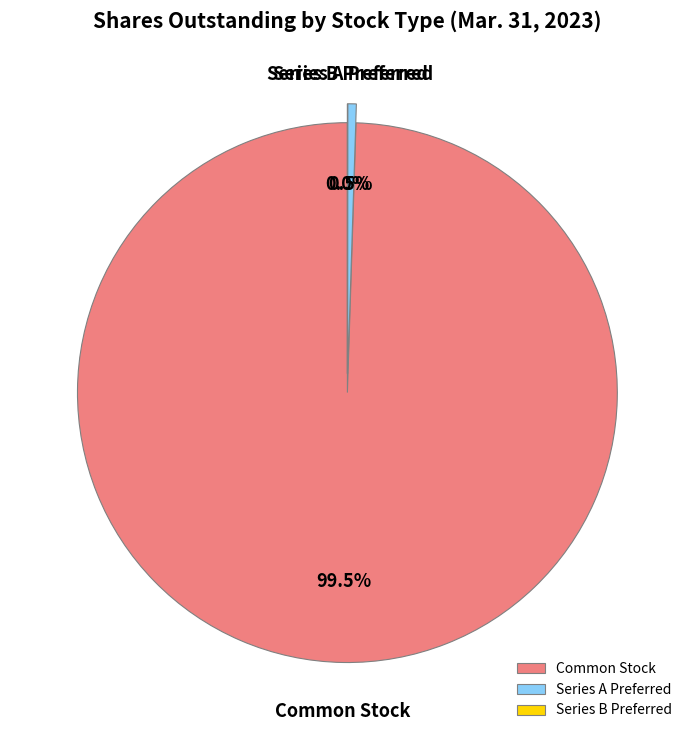

Do Common Stock and Series A Preferred together represent more than half of the pie?

Yes